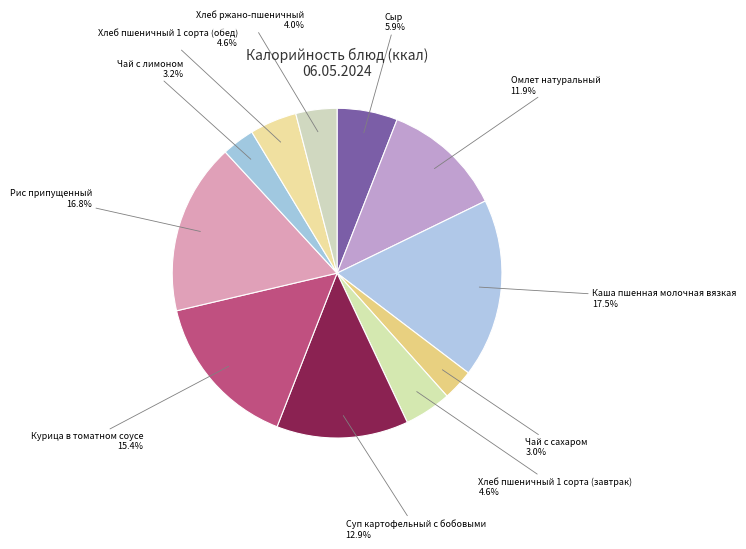

Is Хлеб ржано-пшеничный the majority of the pie?

No